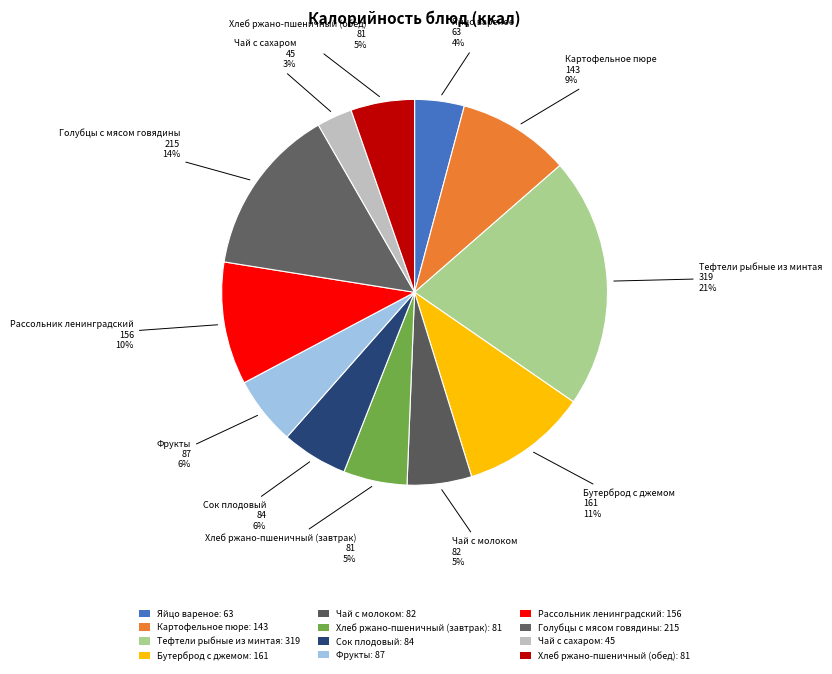

Is there any slice that represents more than half of the pie?

No